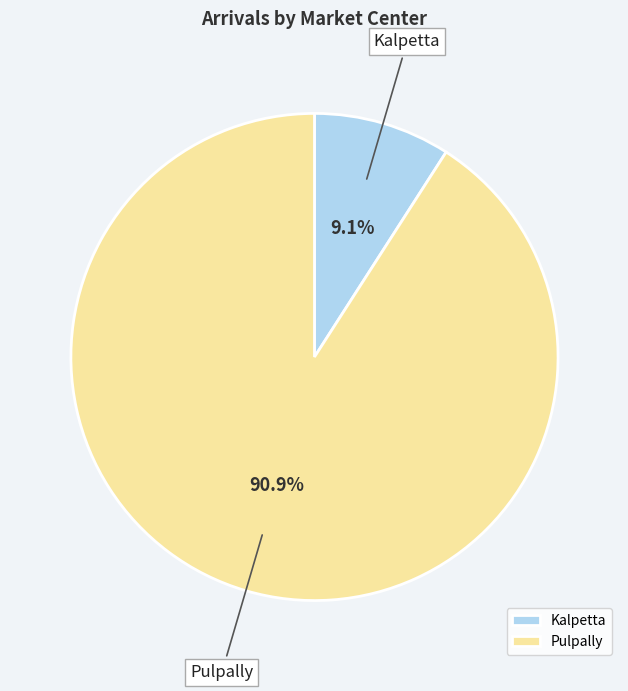

The Pulpally slice represents 84% of the pie. True or false?

False